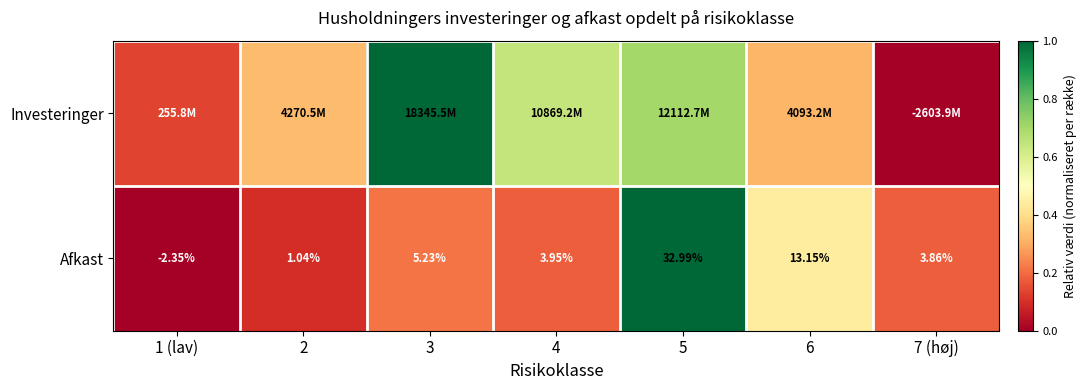

How many data points in Afkast are less than 3?

2